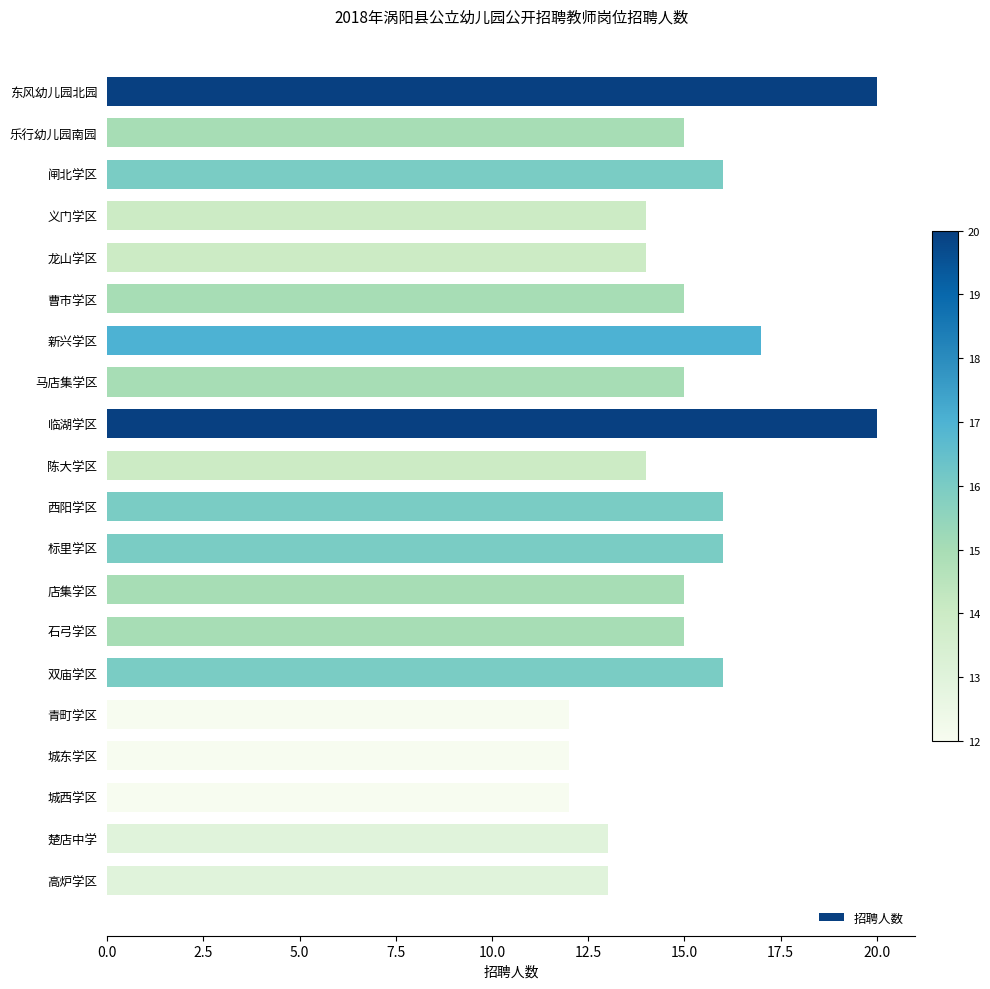

Which has a higher value, 临湖学区 or 石弓学区?

临湖学区